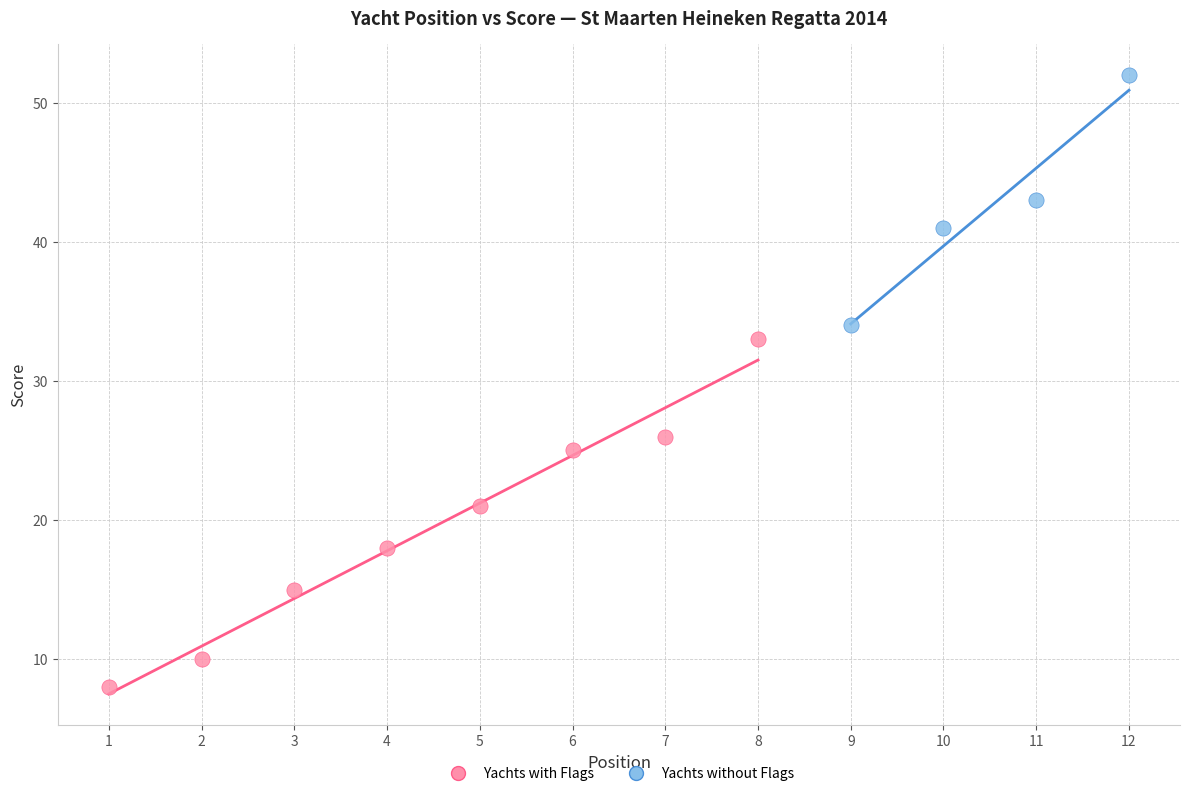

Which series has the widest spread of Y values?

Yachts with Flags